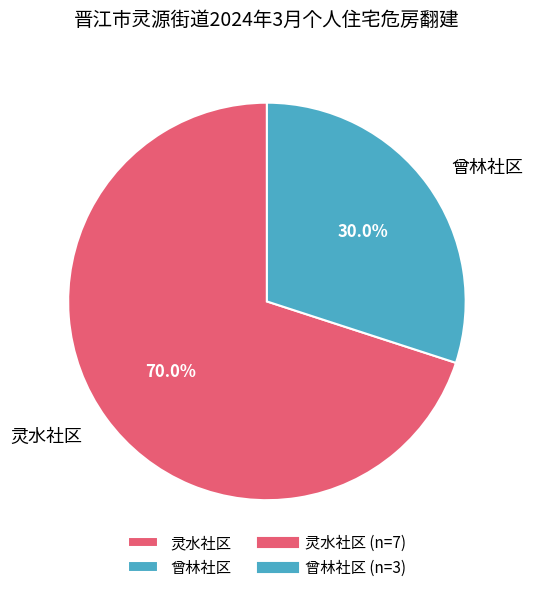

Is 曾林社区 the majority of the pie?

No